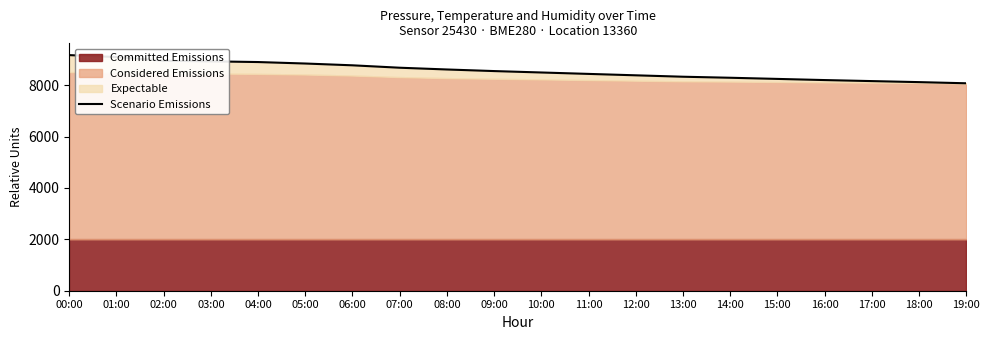

What position from the left is 15:00?

16